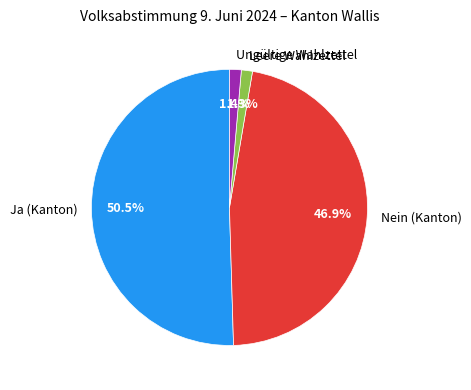

Is the sum of Nein (Kanton) and Ja (Kanton) greater than half?

Yes